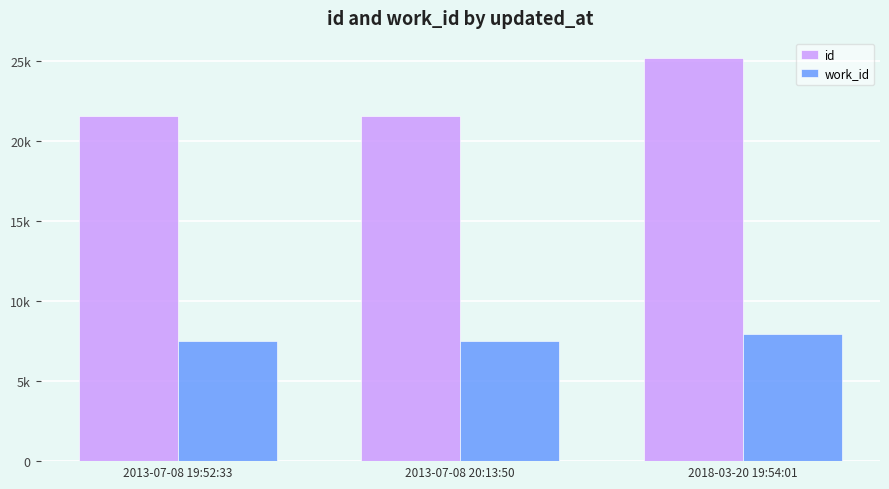

Is it true that work_id equals 3785 at 2013-07-08 19:52:33?

False